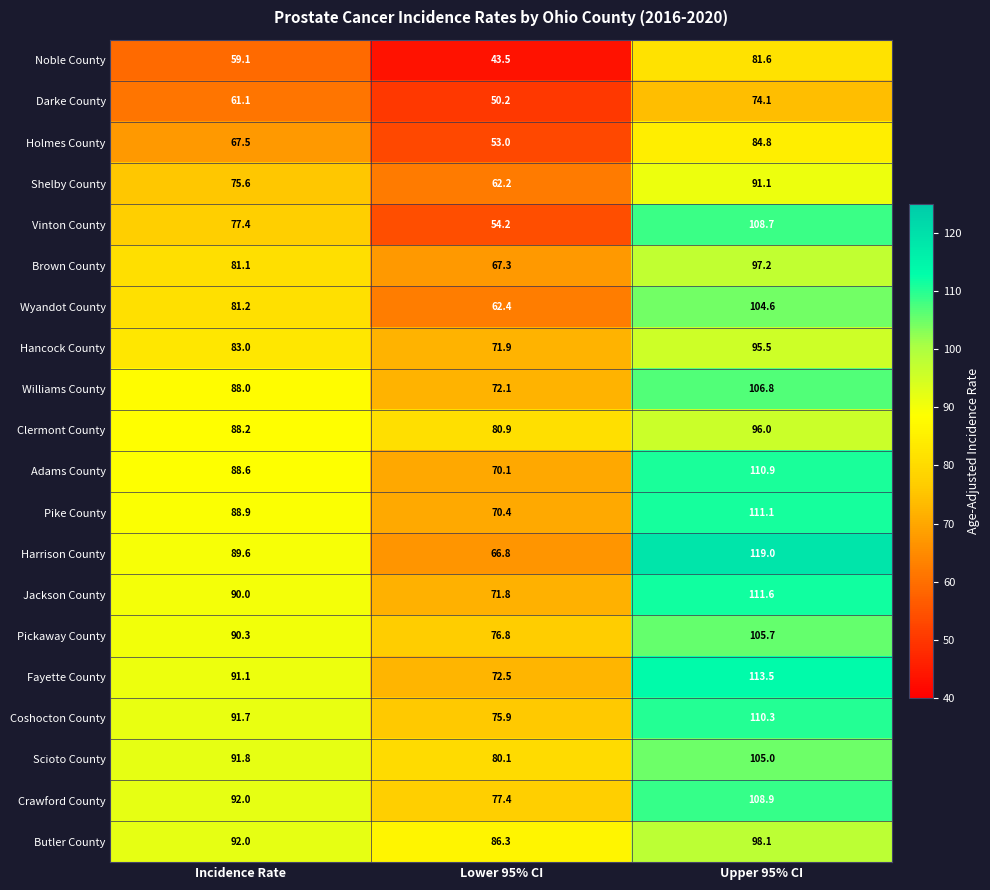

At which label is Harrison County closest to 92?

Incidence Rate